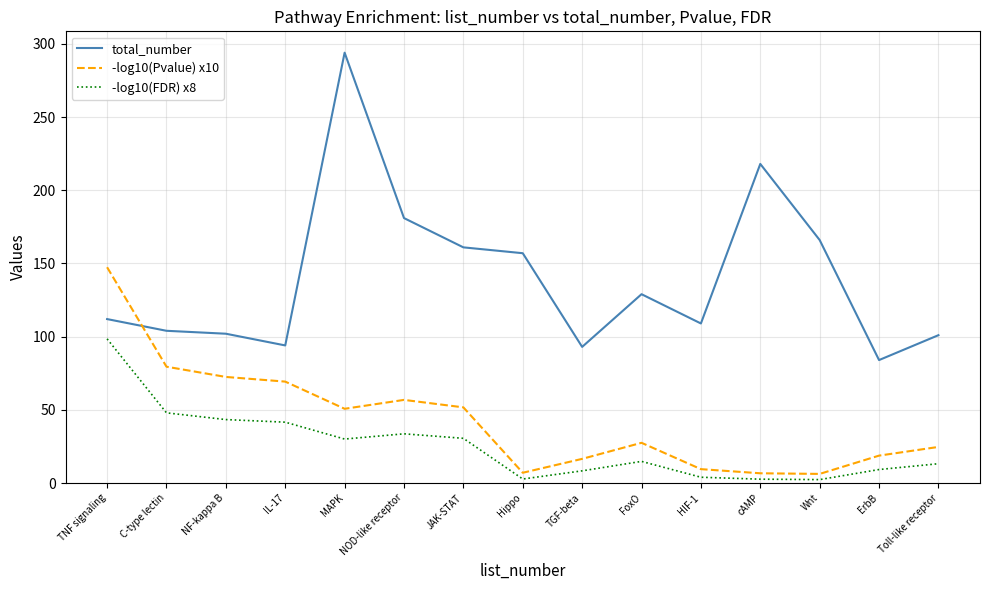

At which label is -log10(FDR) x8 closest to 50?

C-type lectin